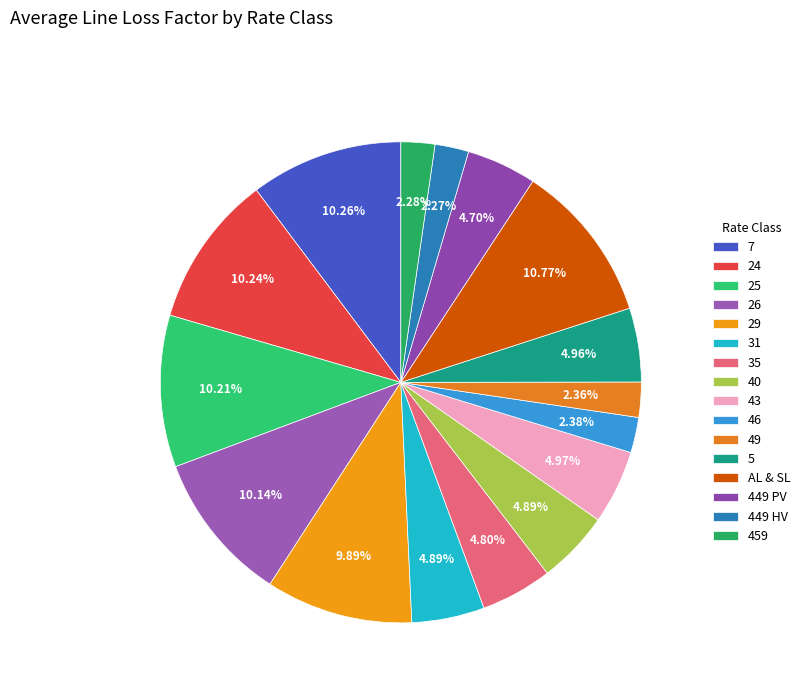

To the nearest percent, what portion does 26 represent?

10%